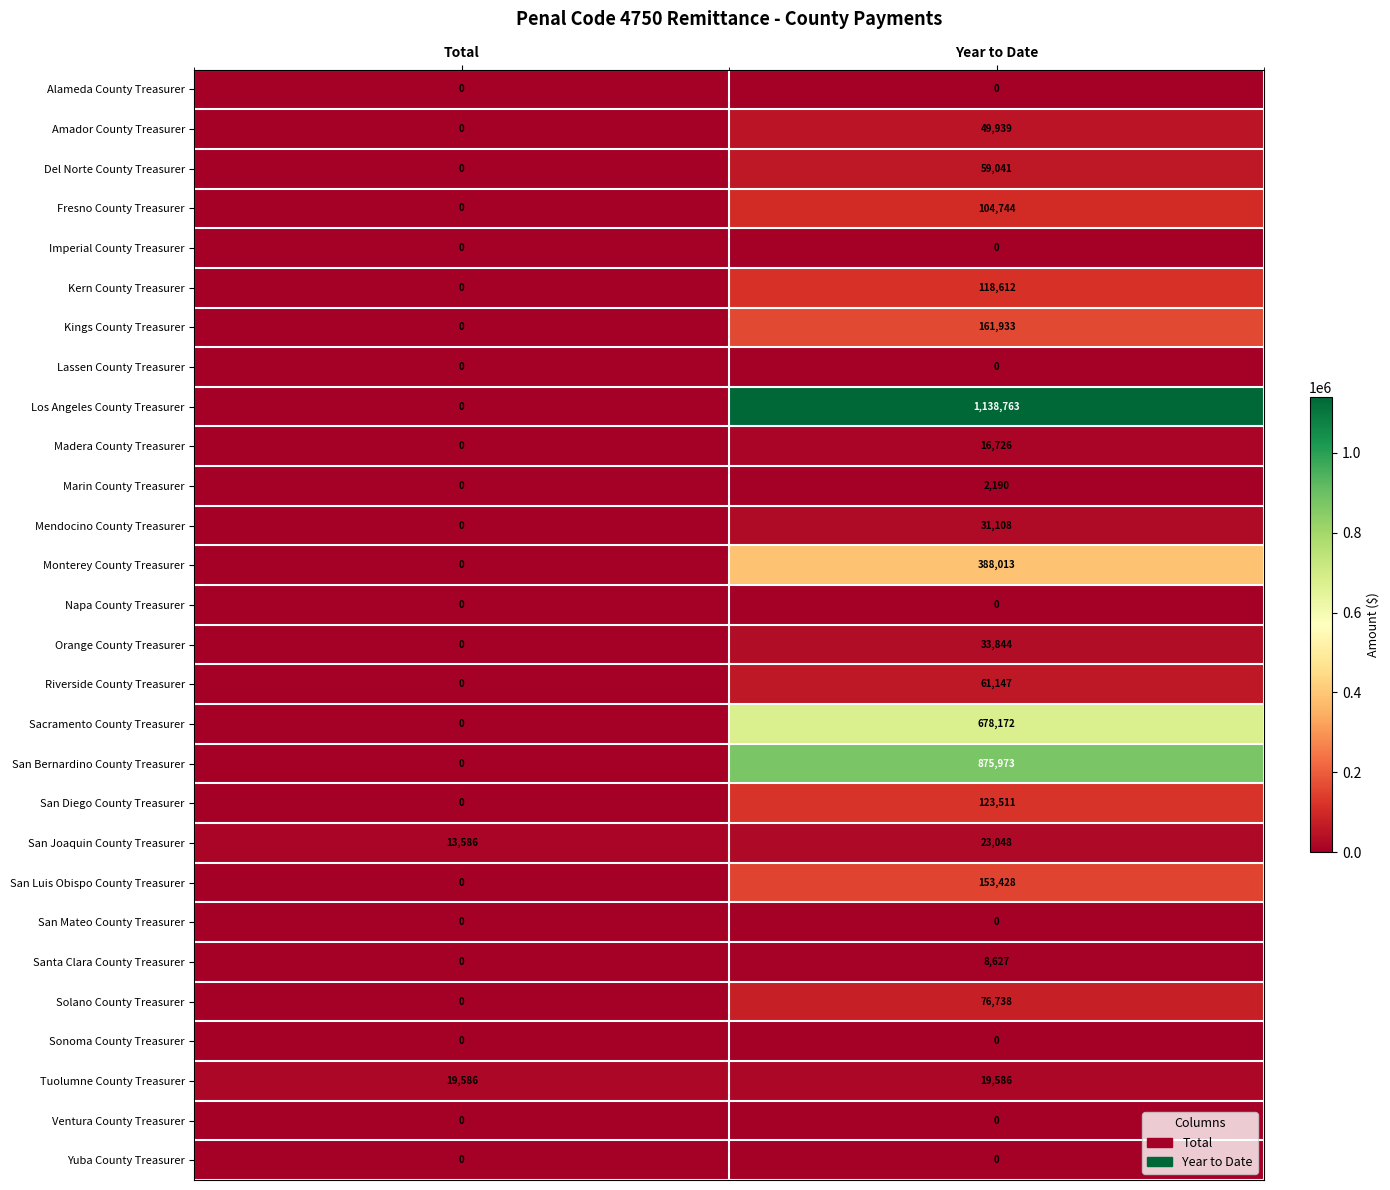

What is the sum of all Marin County Treasurer values?

2190